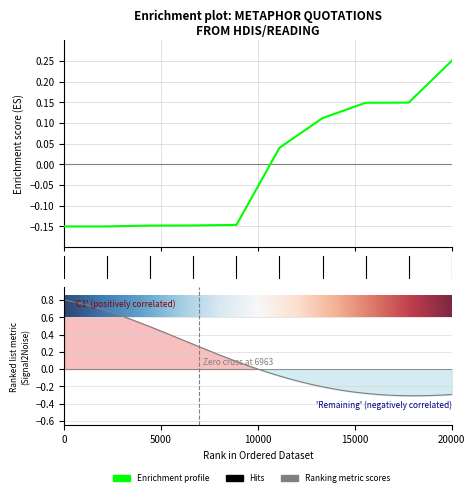

True or false: the data shows -0.1 at 0.

True